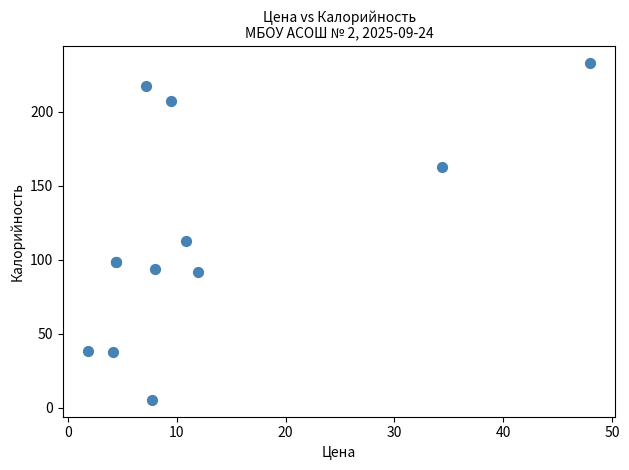

What Y value in the scatter plot is closest to 119?

112.5